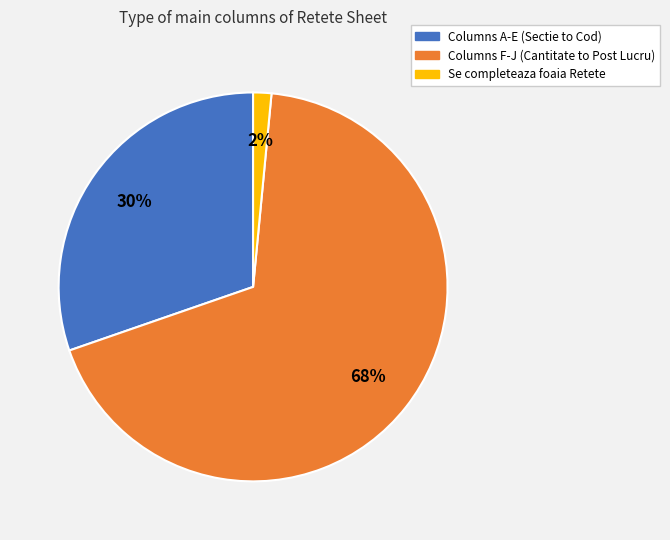

Is there a majority slice in this chart?

Yes